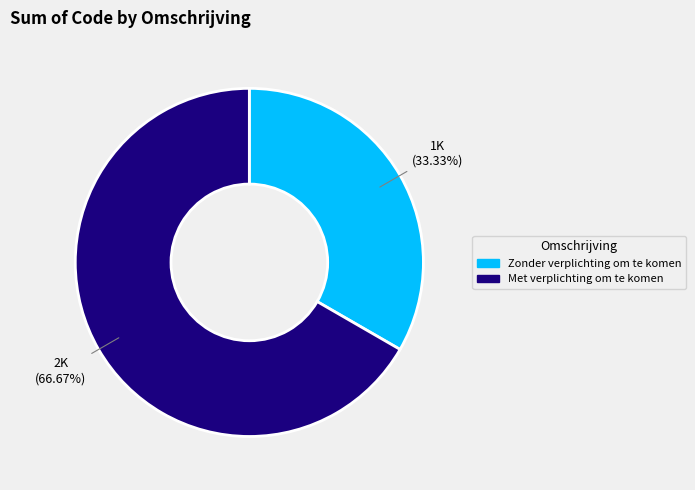

Count the number of slices in the pie.

2